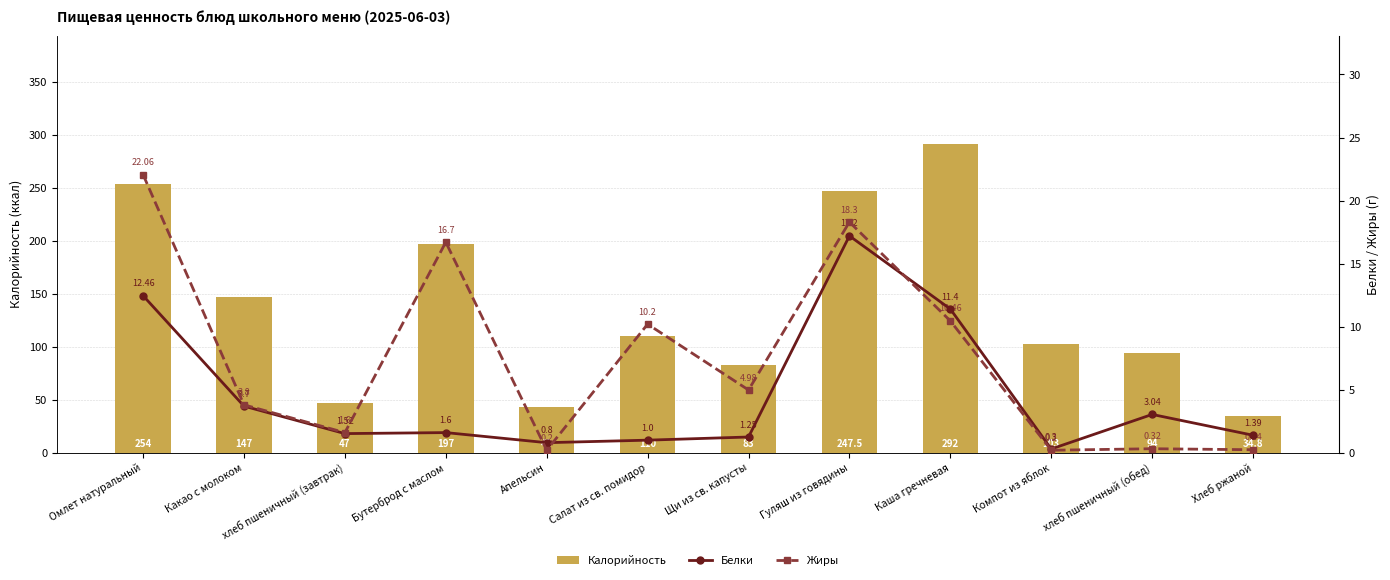

Rank the categories by Жиры value from lowest to highest.

Апельсин, Компот из яблок, Хлеб ржаной, хлеб пшеничный (обед), хлеб пшеничный (завтрак), Какао с молоком, Щи из св. капусты, Салат из св. помидор, Каша гречневая, Бутерброд с маслом, Гуляш из говядины, Омлет натуральный